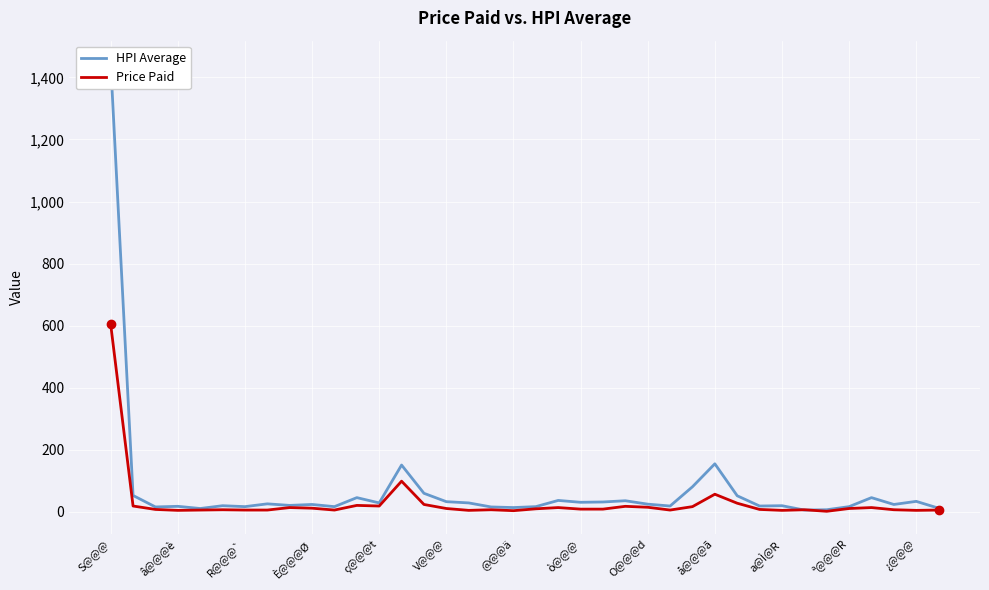

At which label does Price Paid reach its peak?

S@@@